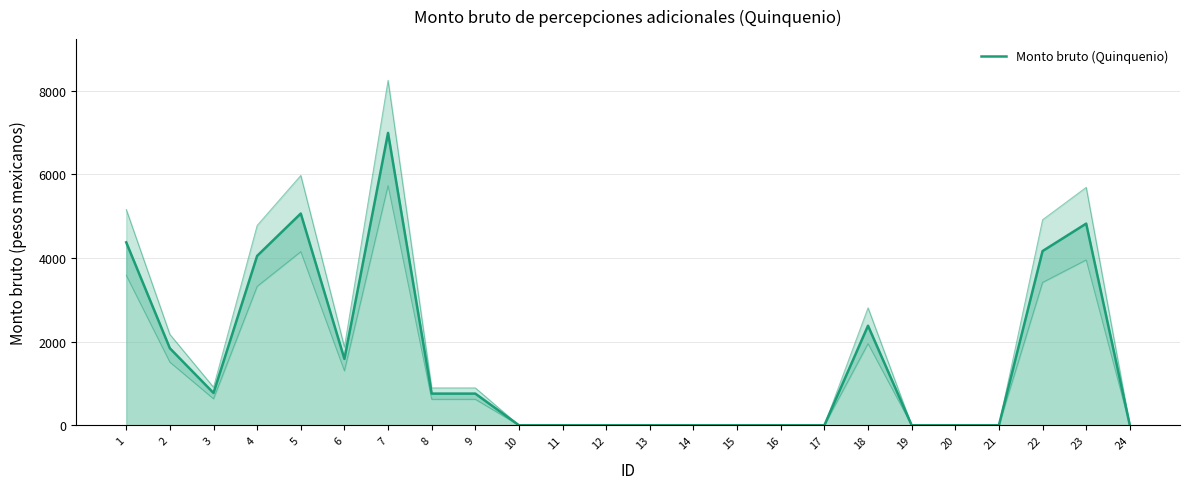

What is the change in value from 3 to 18?

+1608.9